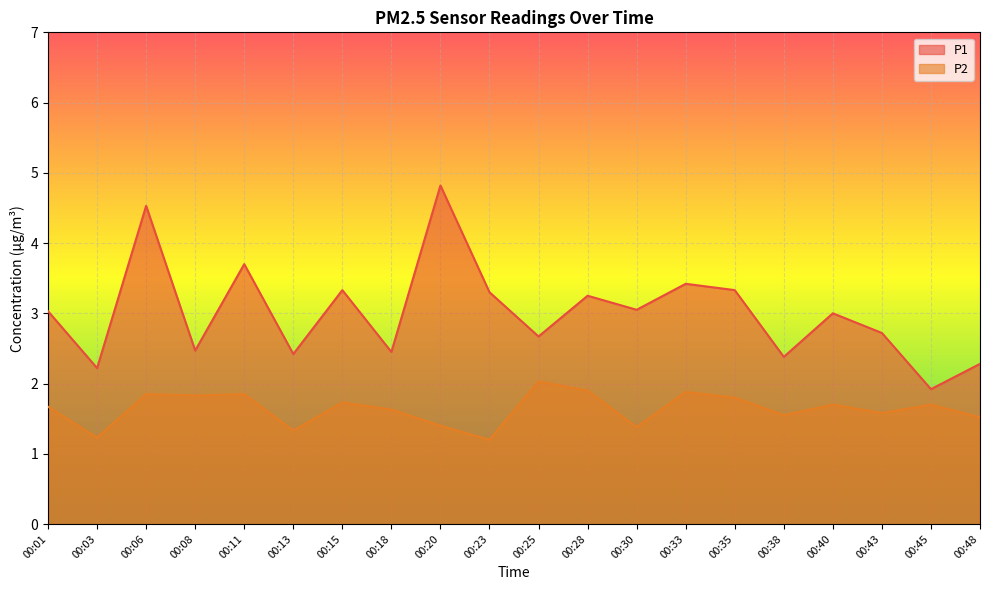

Between 00:06 and 00:13, which series saw the biggest shift?

P1